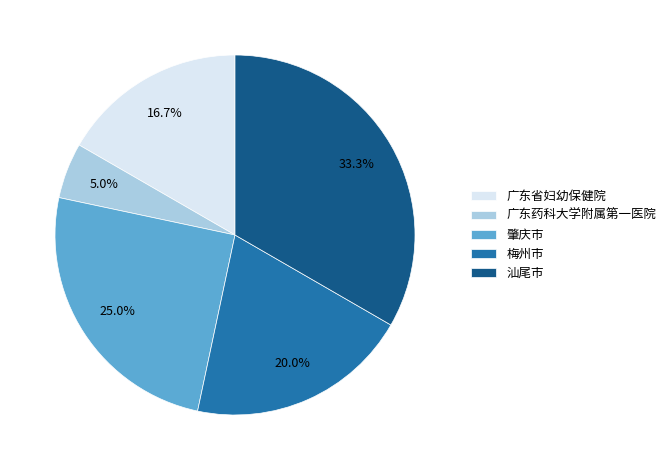

Rank the categories by value from highest to lowest.

汕尾市, 肇庆市, 梅州市, 广东省妇幼保健院, 广东药科大学附属第一医院